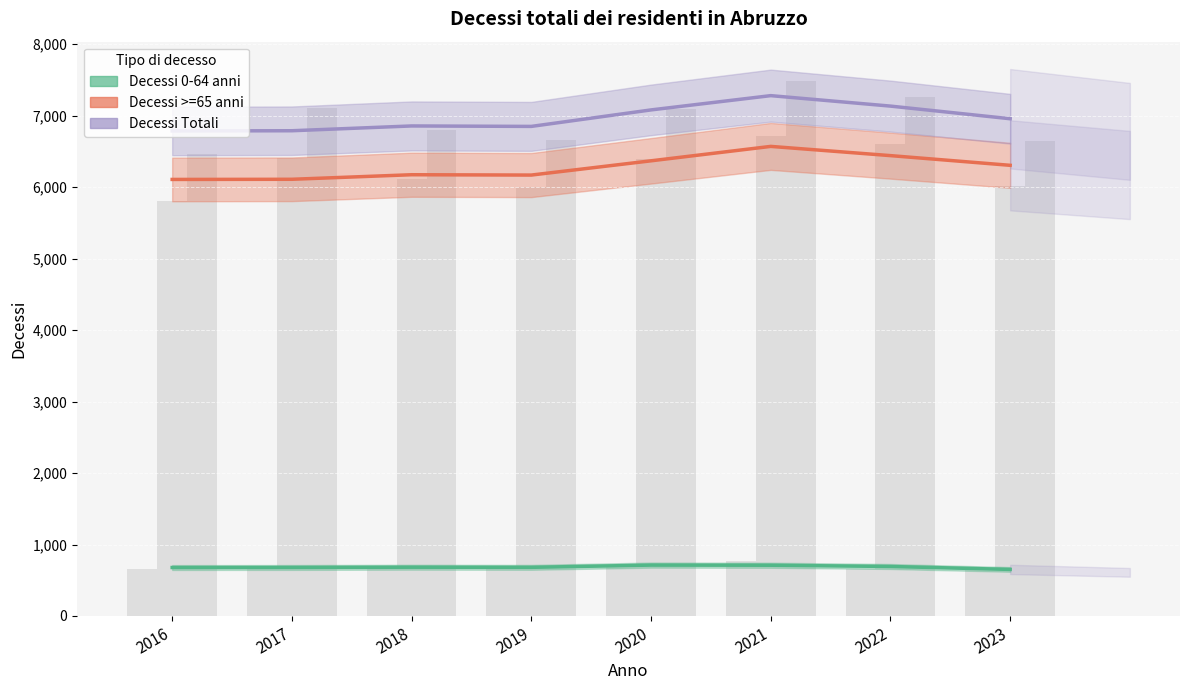

Reading left to right, what are all the values shown in this chart?

Decessi 0-64 anni: 678.0	679.0	682.3	680.7	712.0	710.0	692.7	651.5
Decessi >=65 anni: 6106.5	6108.7	6172.3	6167.7	6367.0	6568.7	6439.7	6304.0
Decessi Totali: 6784.5	6787.7	6854.7	6848.3	7079.0	7278.7	7132.3	6955.5